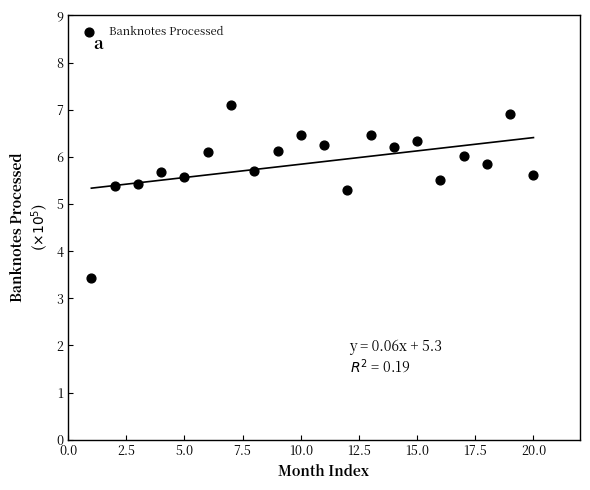

What is the range of Y values (max minus min)?

3.7